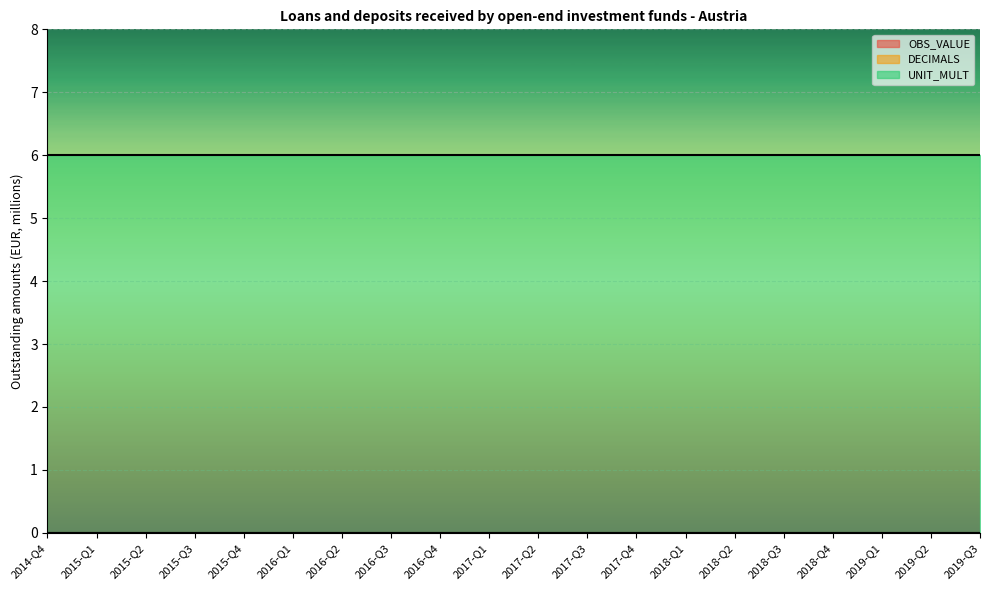

Rank the series at 2016-Q1 from highest to lowest value.

UNIT_MULT, OBS_VALUE, DECIMALS